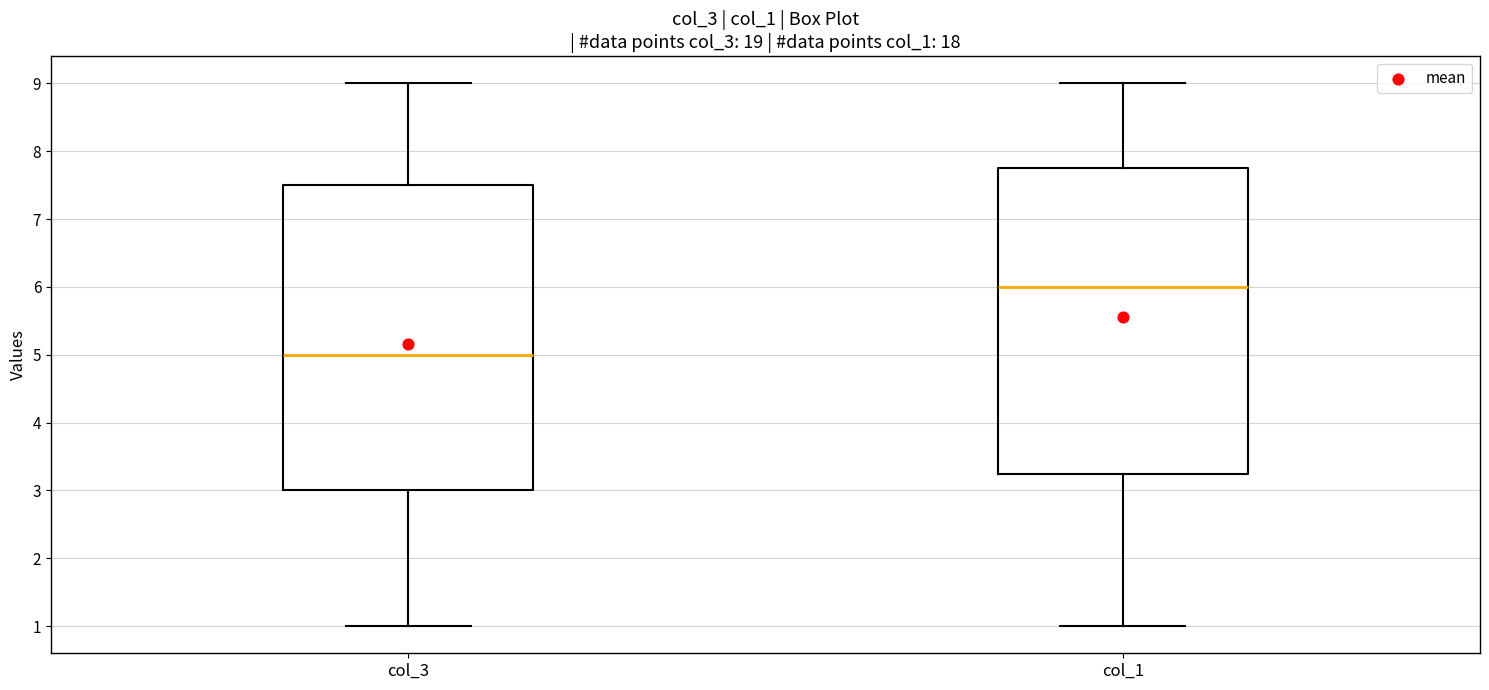

Reading left to right, read every box against the y-axis: the position of its median line, the range the box covers, and the ends of its whiskers. The values are not printed on the chart, so give them approximately, as read against the axis.

col_3: median 5.0, box 3.0 to 7.5, whiskers 1.0 to 9.0
col_1: median 6.0, box 3.3 to 7.8, whiskers 1.0 to 9.0